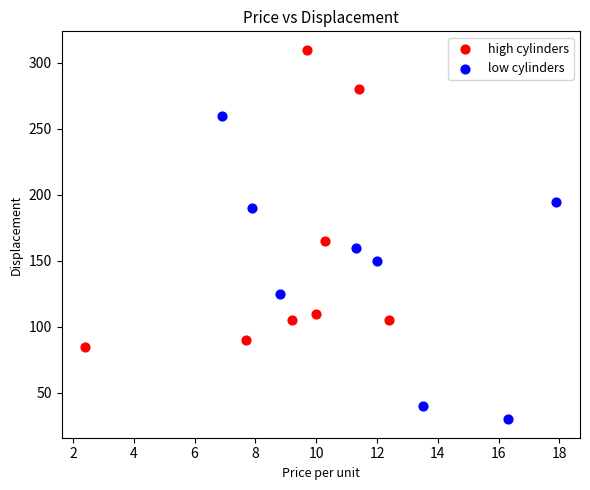

What are all the series names shown in the legend?

high cylinders, low cylinders